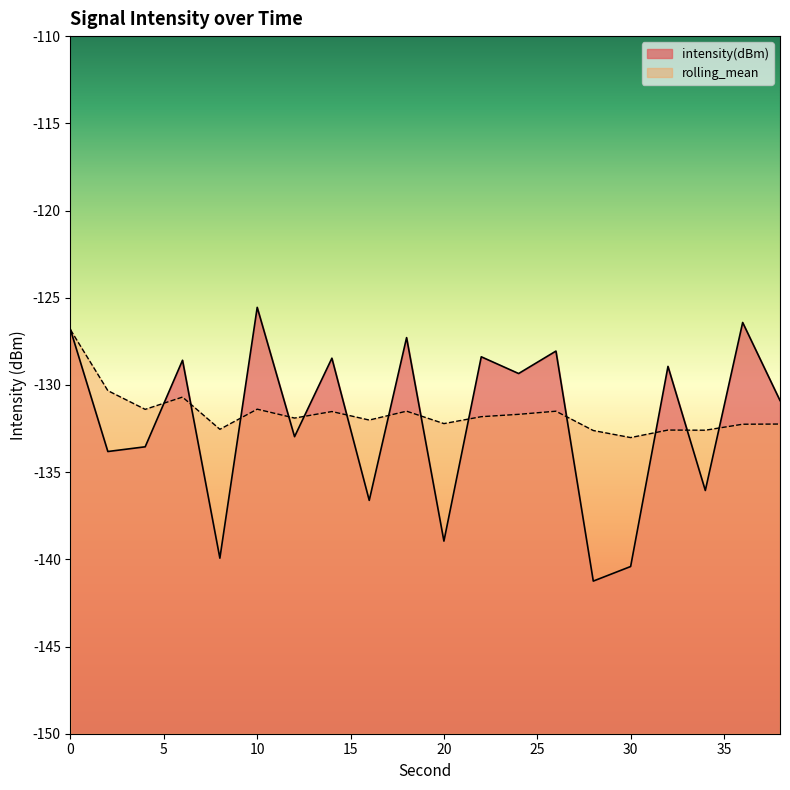

What is the sum of all intensity(dBm) values?

-2642.3